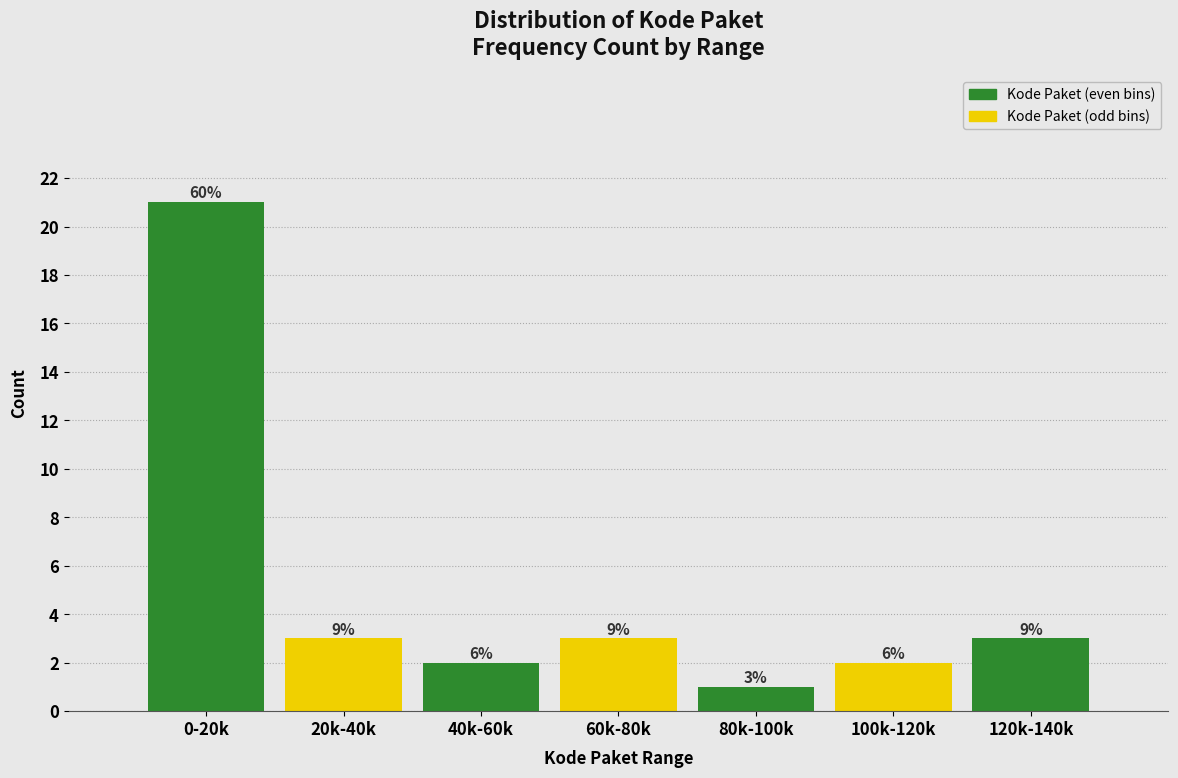

Are the bars horizontal?

No